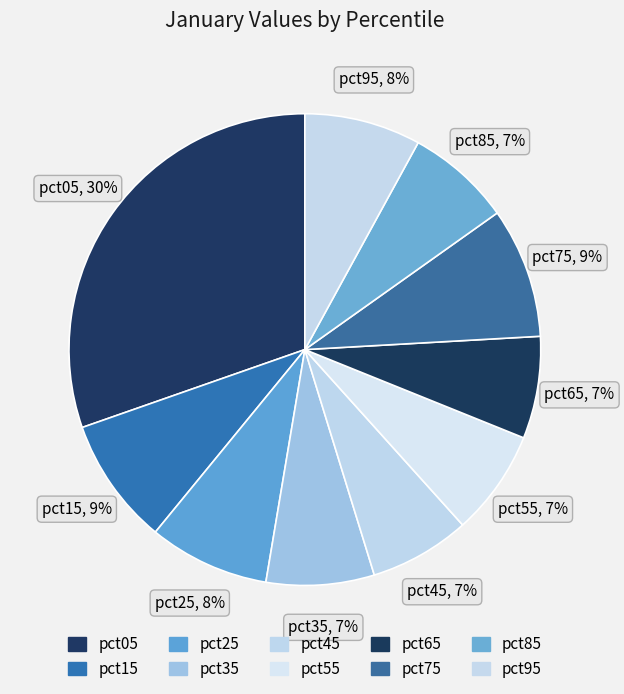

What percentage is the pct15 slice, to the nearest percent?

9%